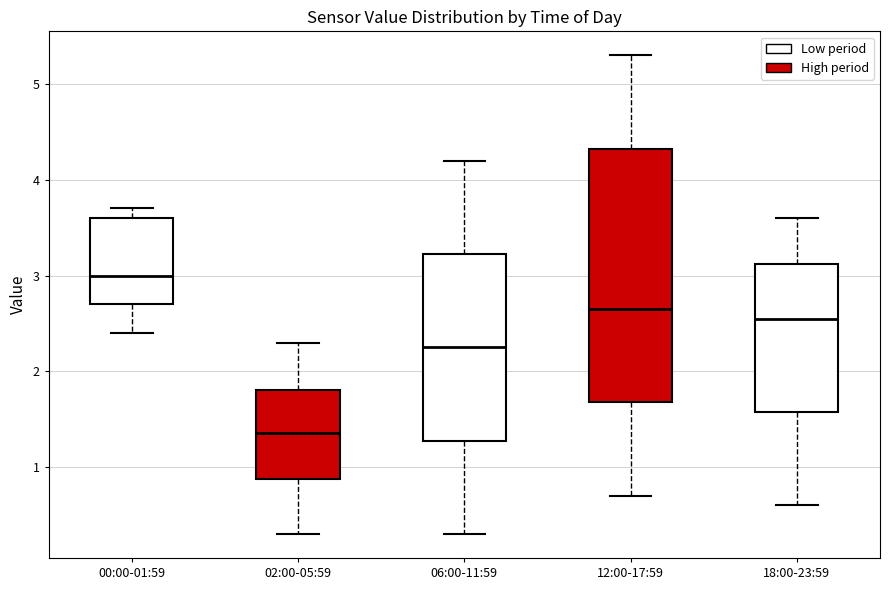

Where is the lower edge of the box for 02:00-05:59 on the y-axis? The values are not printed on the chart, so give them approximately, as read against the axis.

0.9